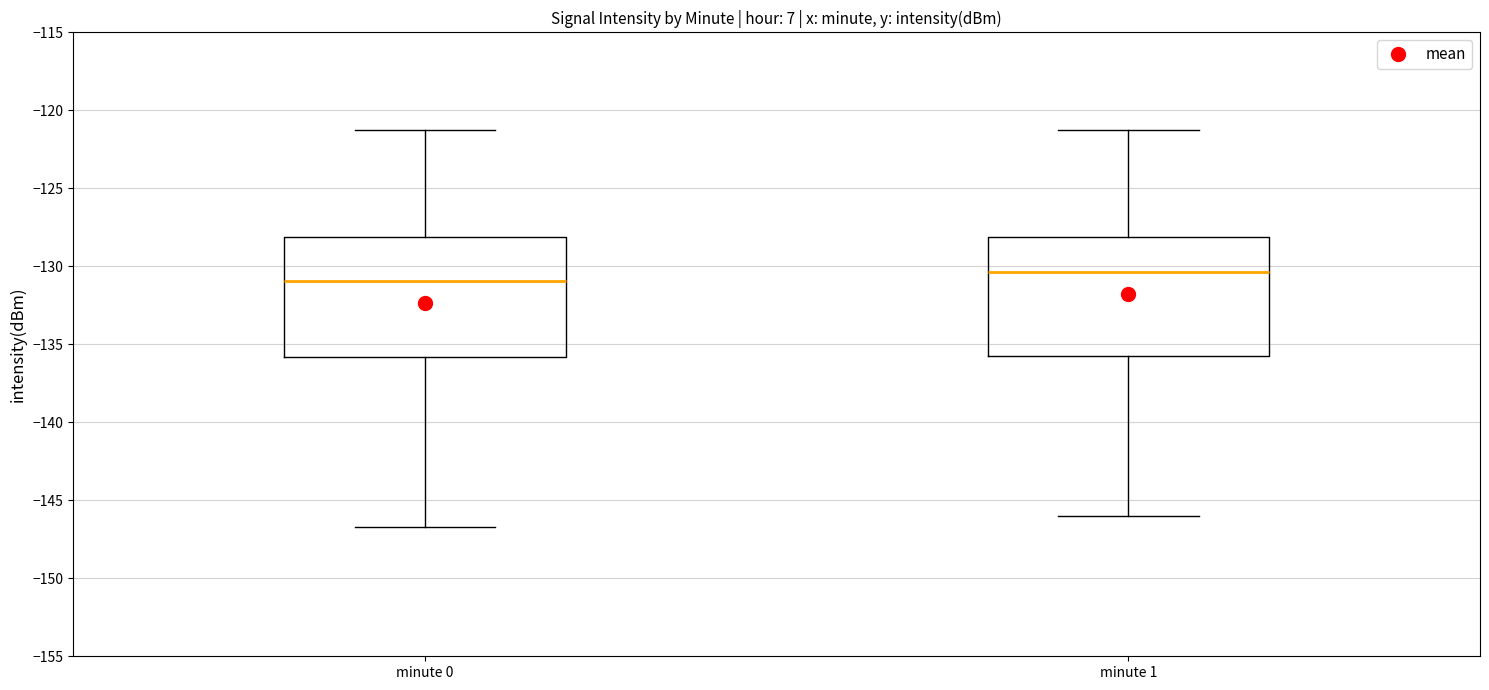

Where does the median line of the box for minute 1 sit on the y-axis? The values are not printed on the chart, so give them approximately, as read against the axis.

-130.5